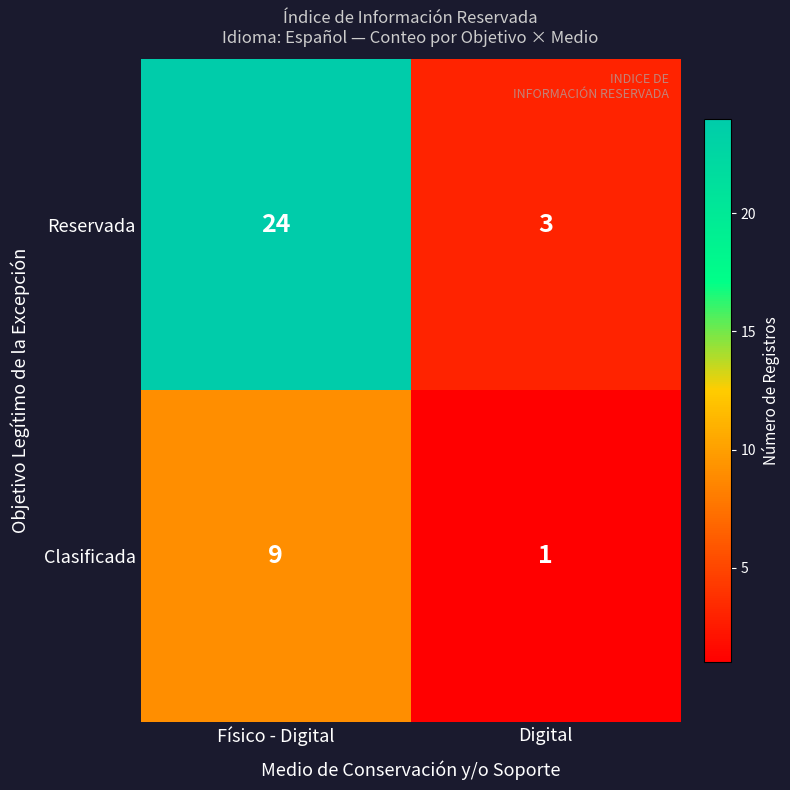

The Reservada series shows 3 at Digital. True or false?

True